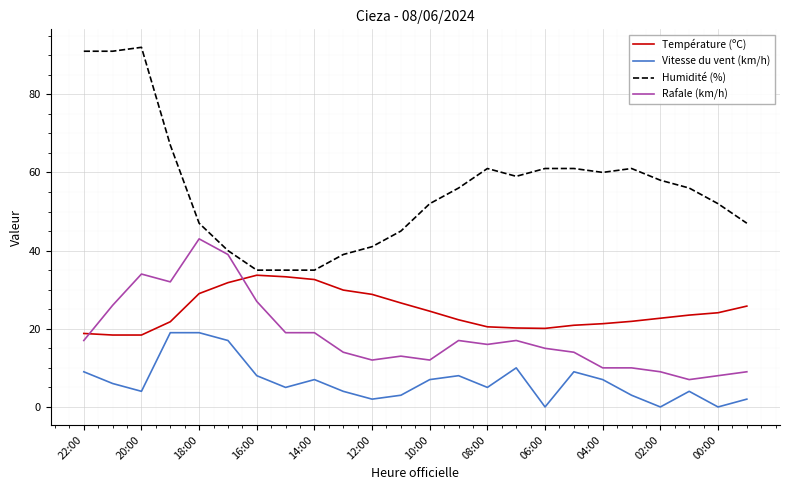

Which series has the widest spread of values?

Humidité (%)